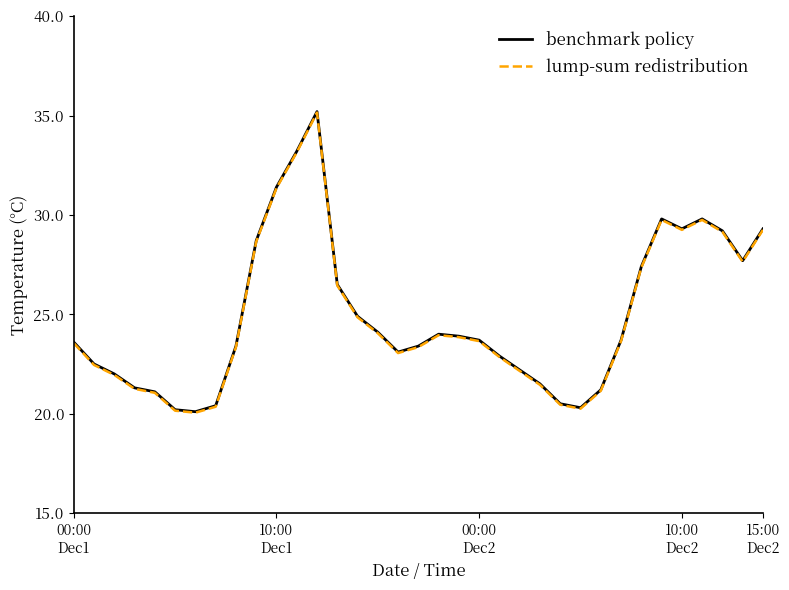

What is the smallest value displayed?

20.1